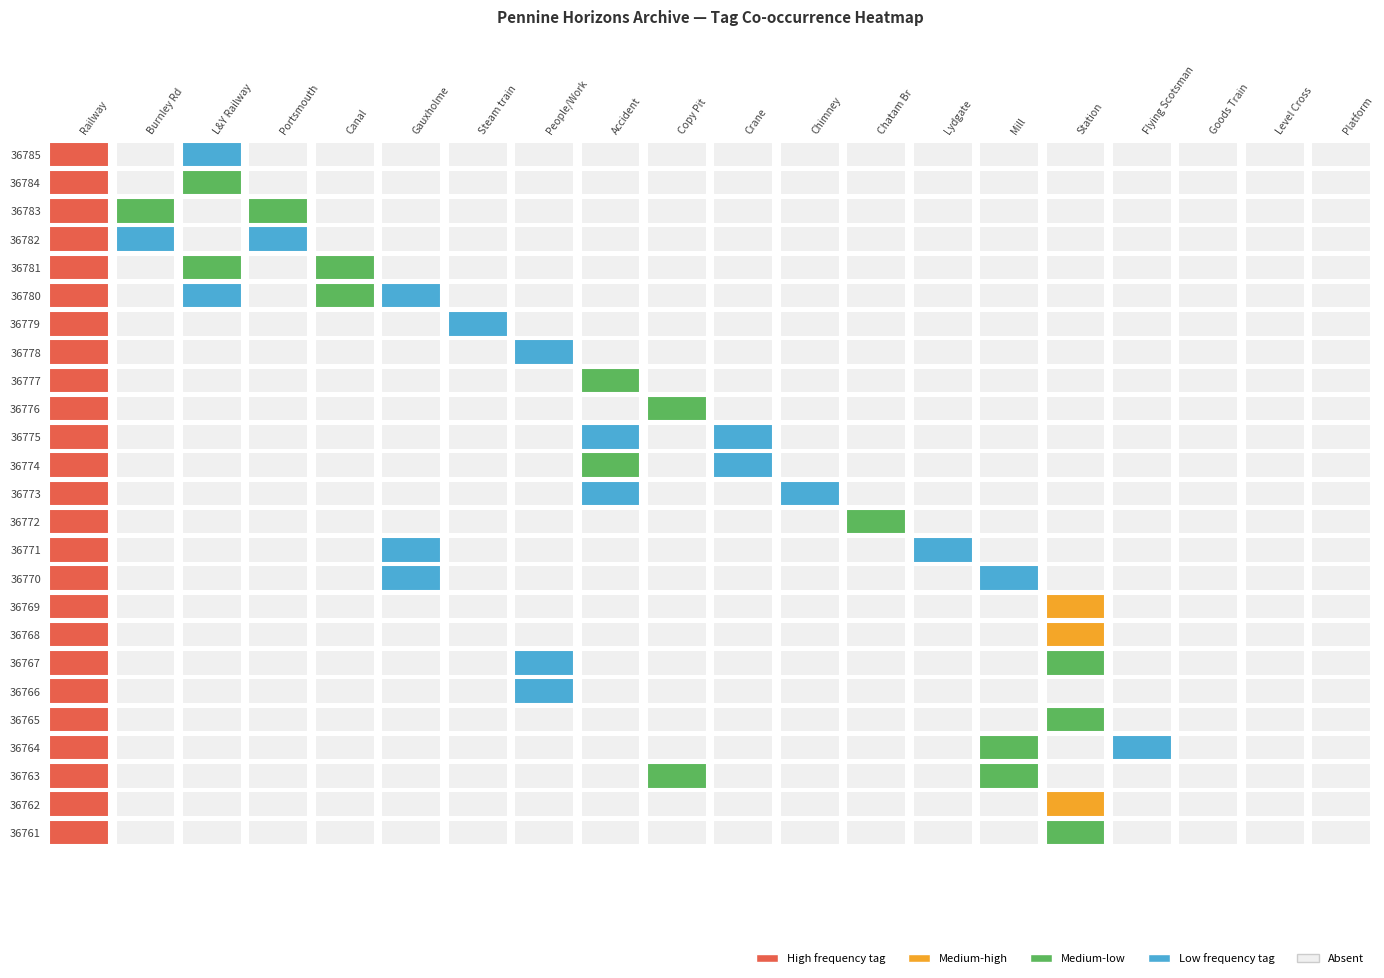

Reading left to right, what are all the values shown in this chart?

36785: 1	0	1	0	0	0	0	0	0	0	0	0	0	0	0	0	0	0	0	0
36784: 1	0	1	0	0	0	0	0	0	0	0	0	0	0	0	0	0	0	0	0
36783: 1	1	0	1	0	0	0	0	0	0	0	0	0	0	0	0	0	0	0	0
36782: 1	1	0	1	0	0	0	0	0	0	0	0	0	0	0	0	0	0	0	0
36781: 1	0	1	0	1	0	0	0	0	0	0	0	0	0	0	0	0	0	0	0
36780: 1	0	1	0	1	1	0	0	0	0	0	0	0	0	0	0	0	0	0	0
36779: 1	0	0	0	0	0	1	0	0	0	0	0	0	0	0	0	0	0	0	0
36778: 1	0	0	0	0	0	0	1	0	0	0	0	0	0	0	0	0	0	0	0
36777: 1	0	0	0	0	0	0	0	1	0	0	0	0	0	0	0	0	0	0	0
36776: 1	0	0	0	0	0	0	0	0	1	0	0	0	0	0	0	0	0	0	0
36775: 1	0	0	0	0	0	0	0	1	0	1	0	0	0	0	0	0	0	0	0
36774: 1	0	0	0	0	0	0	0	1	0	1	0	0	0	0	0	0	0	0	0
36773: 1	0	0	0	0	0	0	0	1	0	0	1	0	0	0	0	0	0	0	0
36772: 1	0	0	0	0	0	0	0	0	0	0	0	1	0	0	0	0	0	0	0
36771: 1	0	0	0	0	1	0	0	0	0	0	0	0	1	0	0	0	0	0	0
36770: 1	0	0	0	0	1	0	0	0	0	0	0	0	0	1	0	0	0	0	0
36769: 1	0	0	0	0	0	0	0	0	0	0	0	0	0	0	1	0	0	0	0
36768: 1	0	0	0	0	0	0	0	0	0	0	0	0	0	0	1	0	0	0	0
36767: 1	0	0	0	0	0	0	1	0	0	0	0	0	0	0	1	0	0	0	0
36766: 1	0	0	0	0	0	0	1	0	0	0	0	0	0	0	0	0	0	0	0
36765: 1	0	0	0	0	0	0	0	0	0	0	0	0	0	0	1	0	0	0	0
36764: 1	0	0	0	0	0	0	0	0	0	0	0	0	0	1	0	1	0	0	0
36763: 1	0	0	0	0	0	0	0	0	1	0	0	0	0	1	0	0	0	0	0
36762: 1	0	0	0	0	0	0	0	0	0	0	0	0	0	0	1	0	0	0	0
36761: 1	0	0	0	0	0	0	0	0	0	0	0	0	0	0	1	0	0	0	0